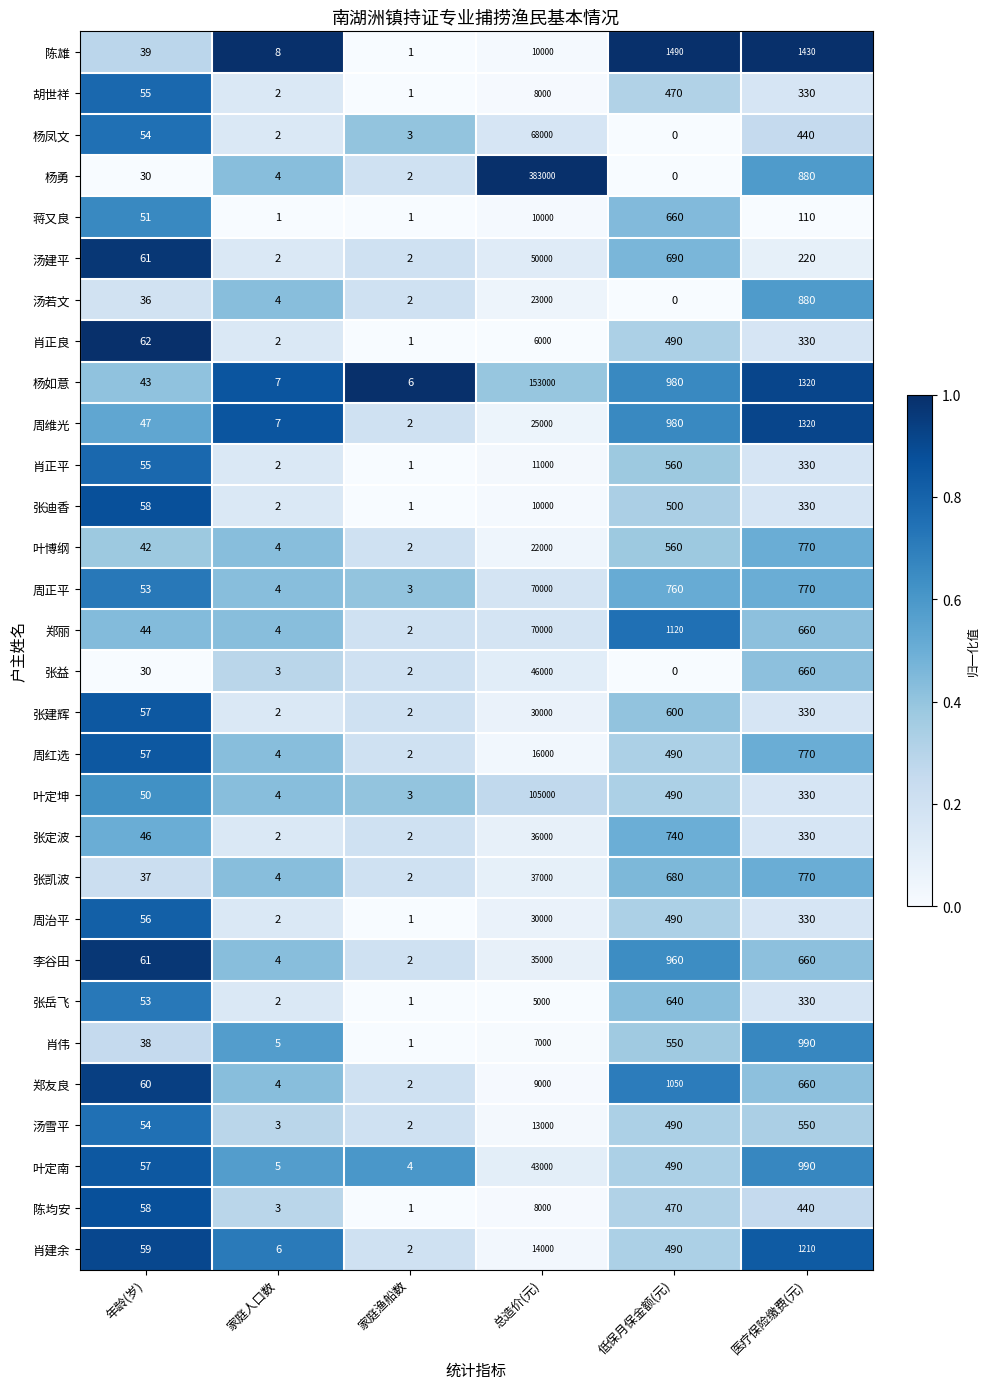

Which series has the largest total across all categories?

杨勇